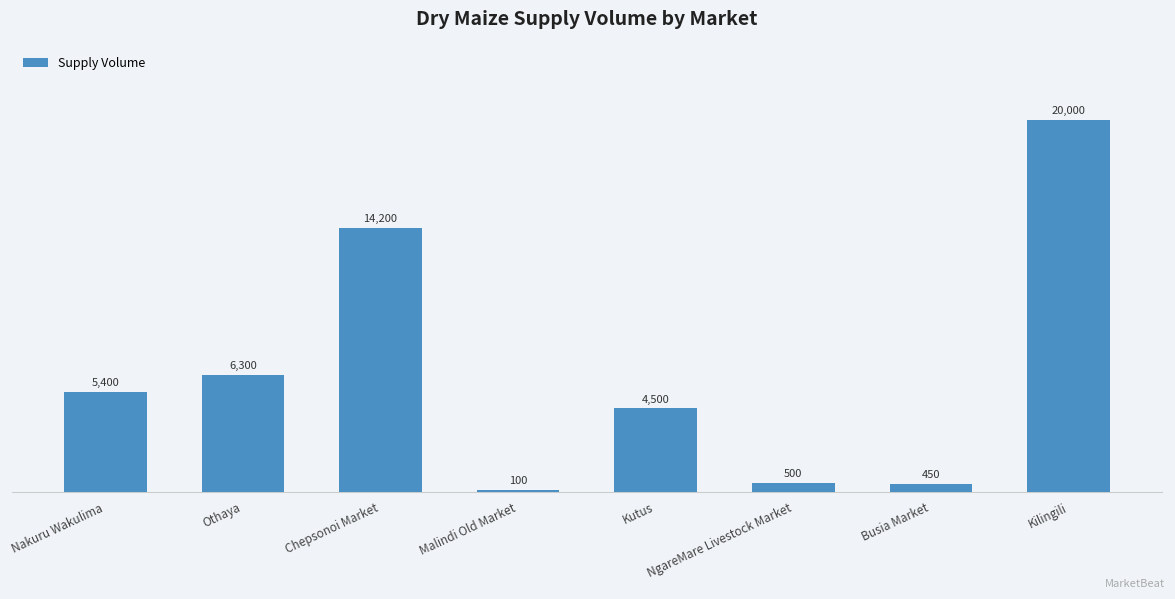

Reading right to left, list all the values displayed in this chart.

Kilingili=20000	Busia Market=450	NgareMare Livestock Market=500	Kutus=4500	Malindi Old Market=100	Chepsonoi Market=14200	Othaya=6300	Nakuru Wakulima=5400